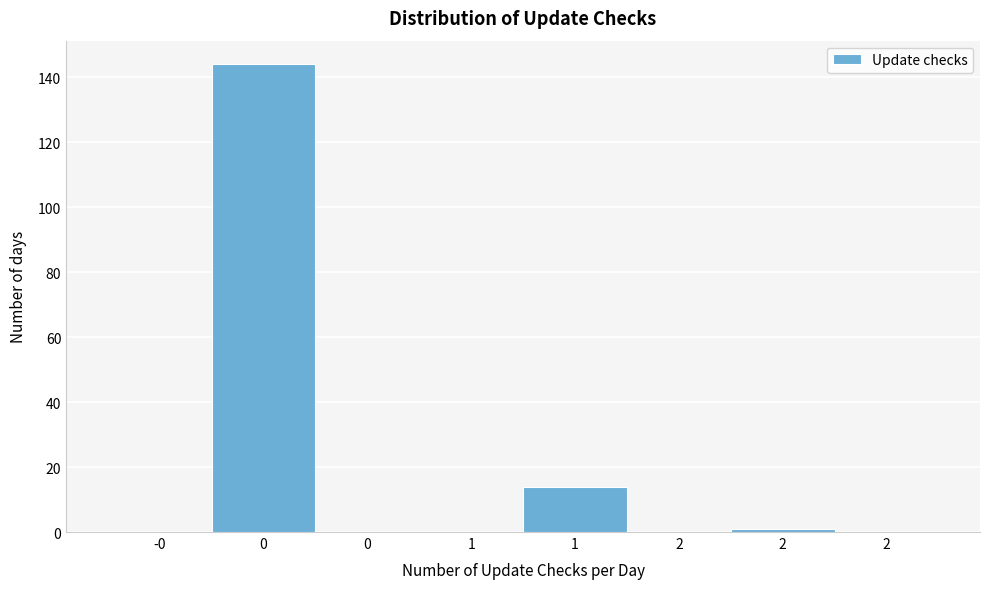

How many data points does each series have?

8